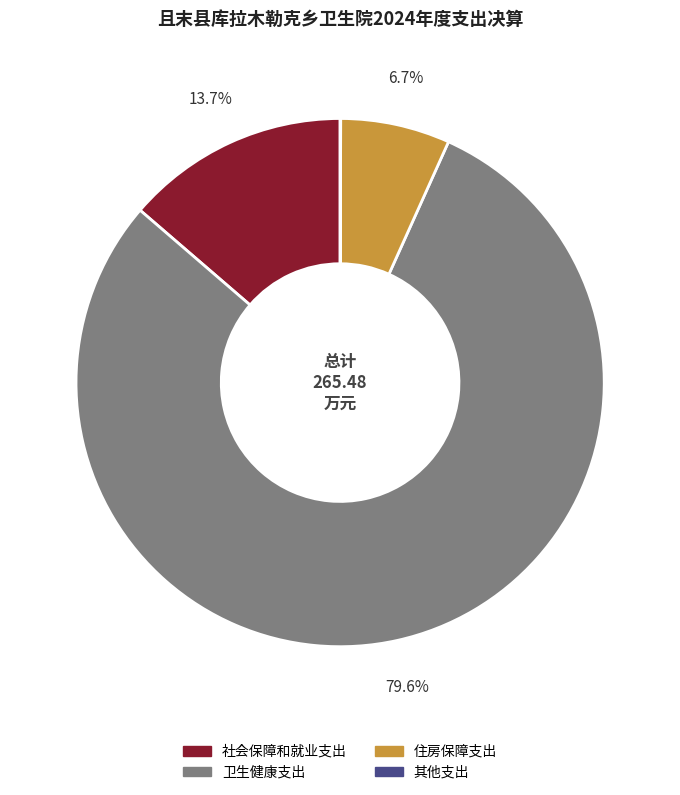

What is the ratio of the value at 社会保障和就业支出 to the value at 卫生健康支出?

0.2